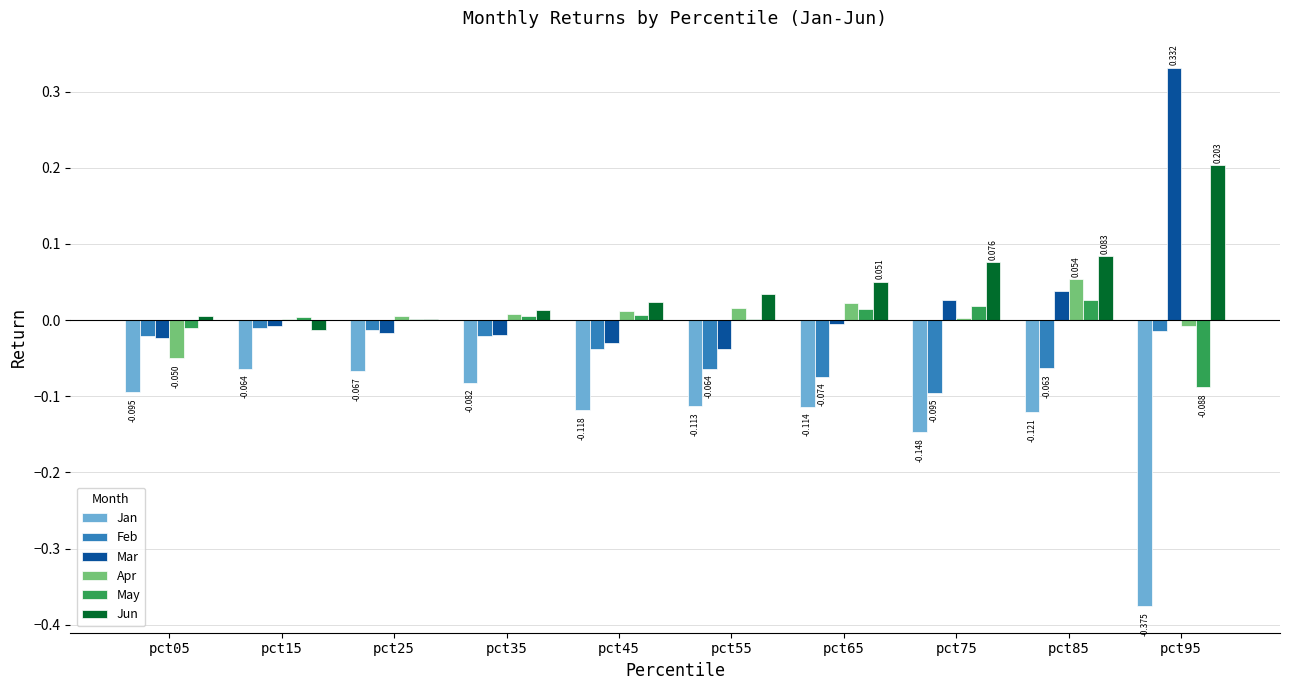

What are all the series names shown in the legend?

Jan, Feb, Mar, Apr, May, Jun